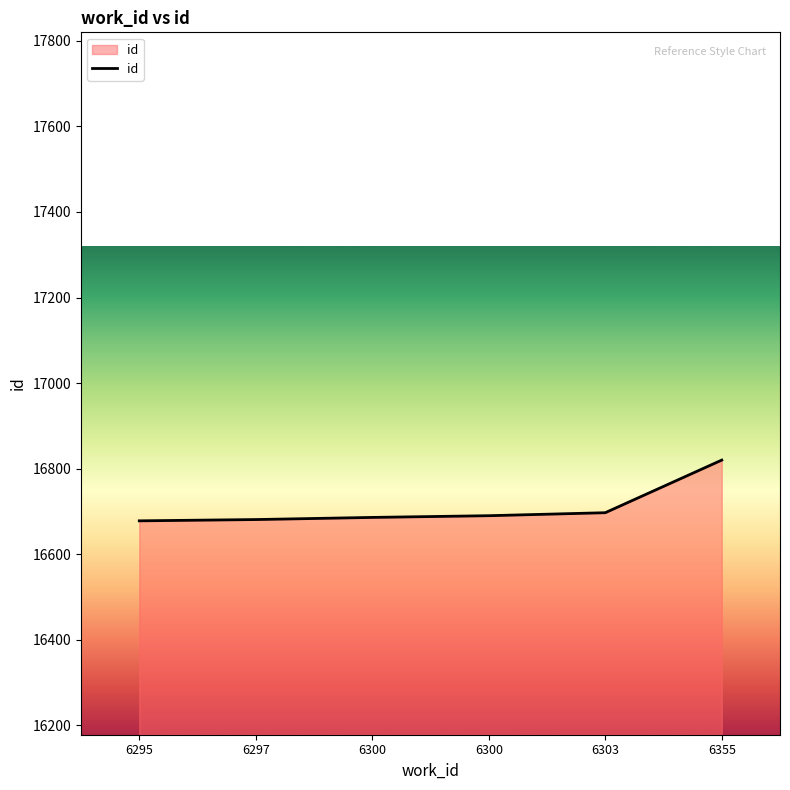

What is the difference between the second highest and minimum values?

19